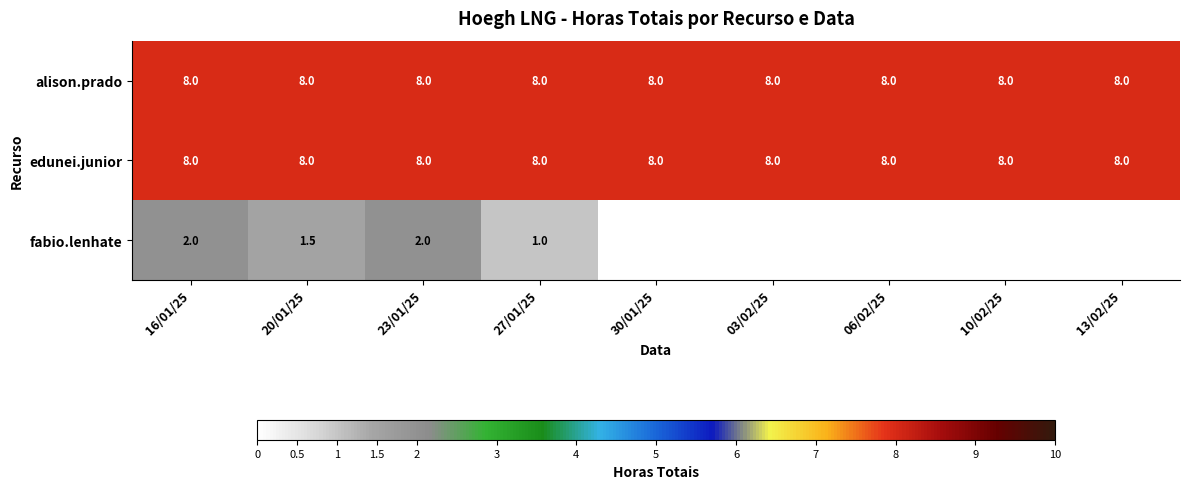

What value does the alison.prado series have at 13/02/25?

8.0